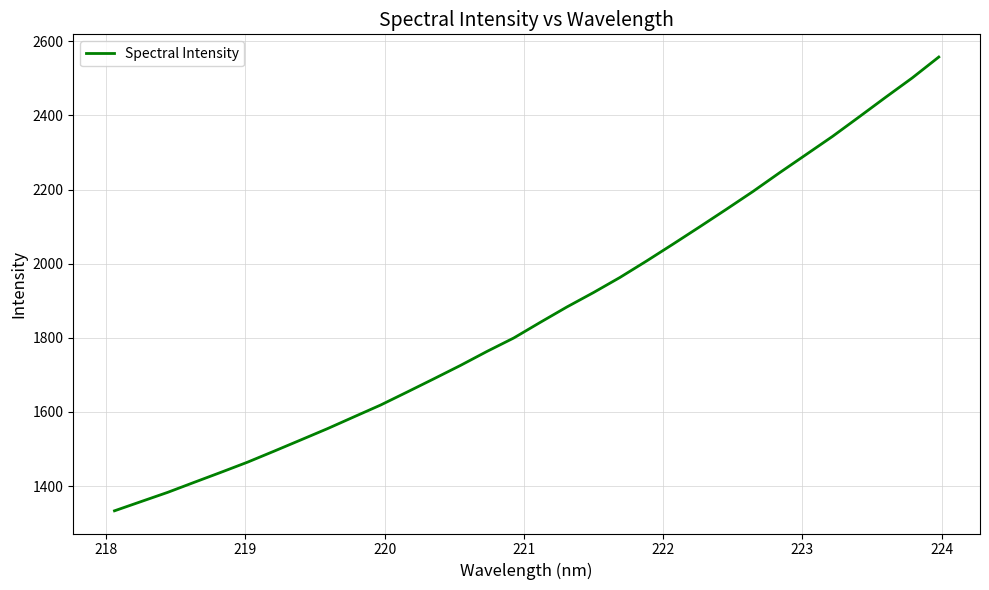

What is the difference between the maximum and minimum values?

1224.5